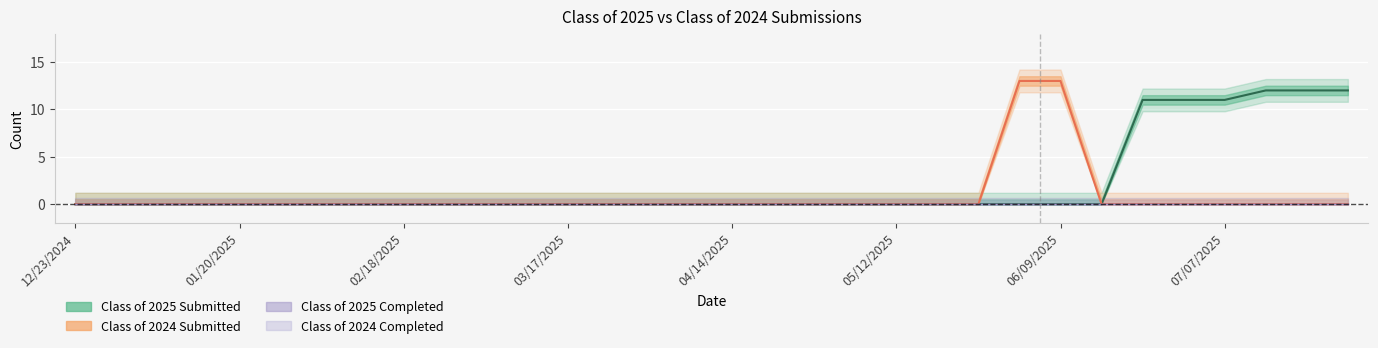

At which label is Class of 2024 Submitted closest to 6?

12/23/2024